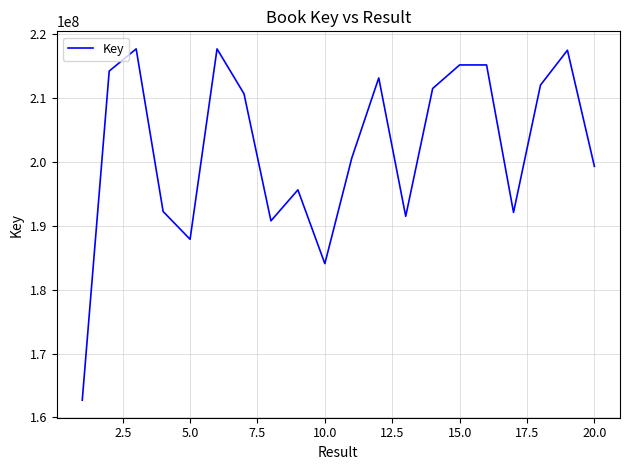

What is the difference between the maximum and minimum values?

54966322